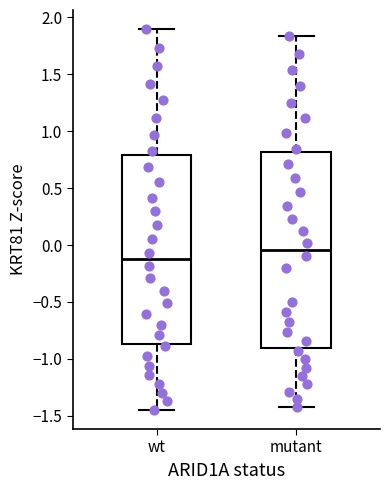

Comparing the boxes themselves (not the whiskers), which one is the tallest?

mutant